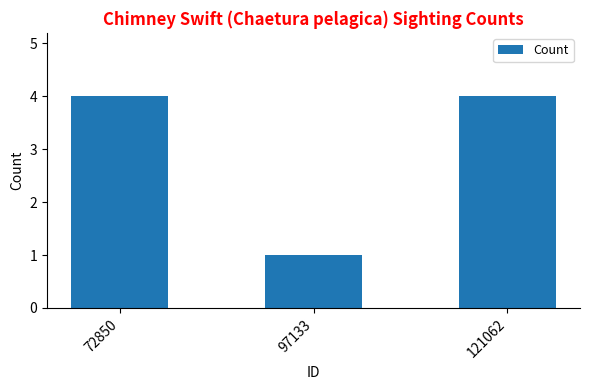

True or false: the data shows 2 at 72850.

False